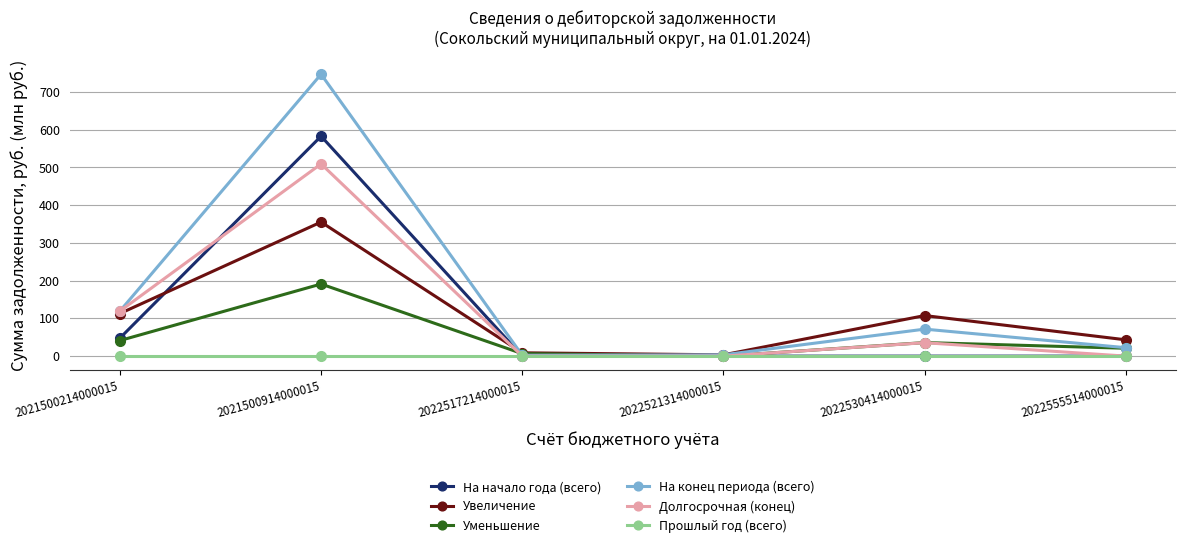

What are all the series names shown in the legend?

На начало года (всего), Увеличение, Уменьшение, На конец периода (всего), Долгосрочная (конец), Прошлый год (всего)